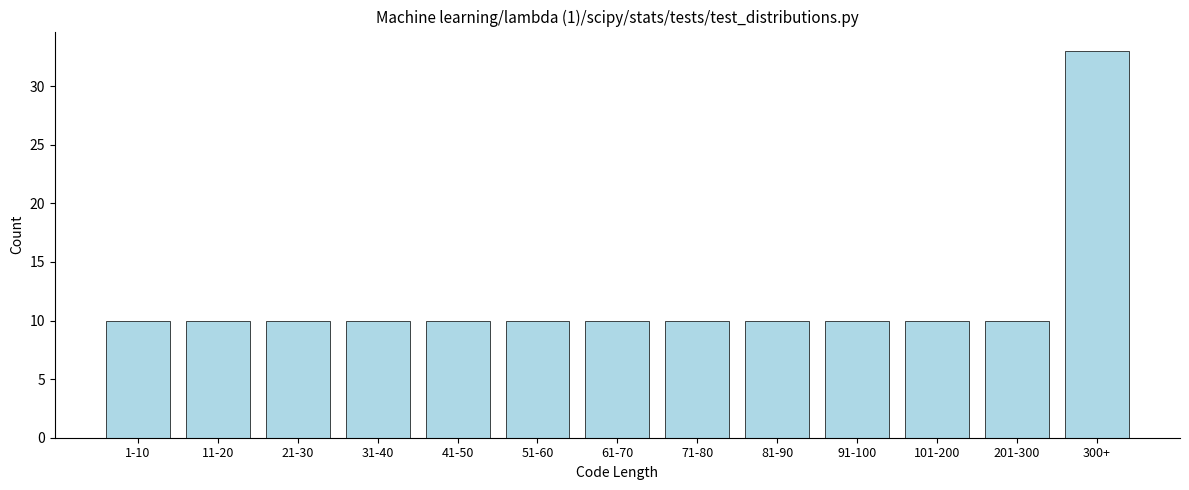

Reading left to right, what are all the values shown in this chart?

1-10=10	11-20=10	21-30=10	31-40=10	41-50=10	51-60=10	61-70=10	71-80=10	81-90=10	91-100=10	101-200=10	201-300=10	300+=33